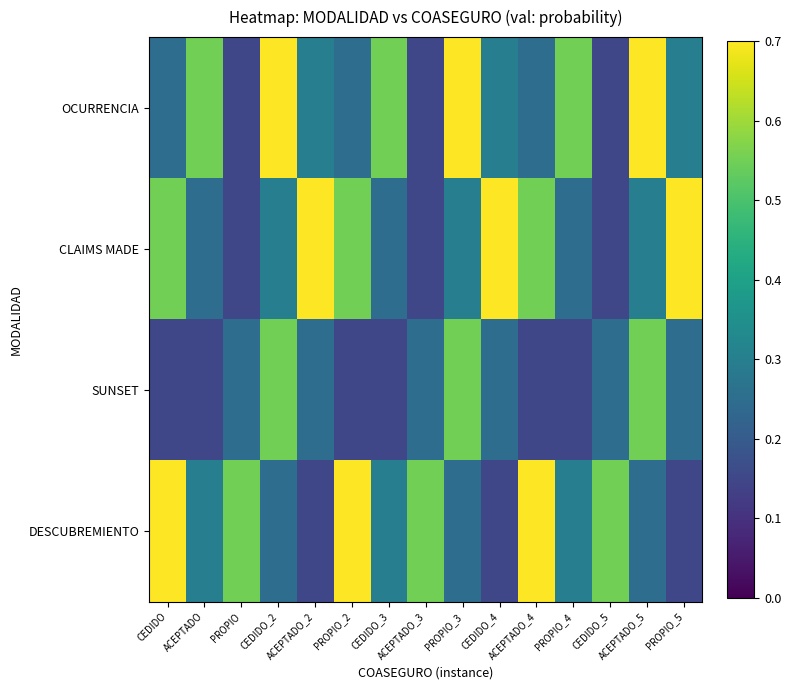

What is the total value across all series at PROPIO?

1.1